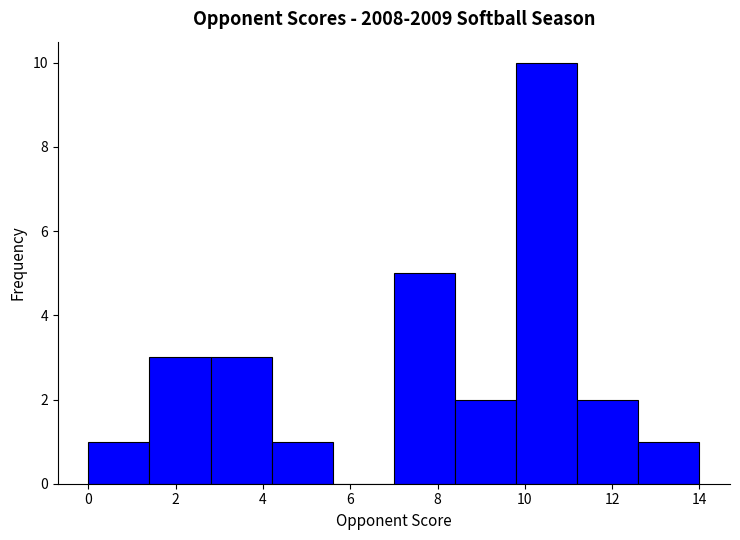

Reading left to right, transcribe this chart: for each bar, give the range it covers on the x-axis and its height. The values are not printed on the chart, so give them approximately, as read against the axis.

0.0 to 1.4: 1
1.4 to 2.8: 3
2.8 to 4.2: 3
4.2 to 5.6: 1
5.6 to 7.0: 0
7.0 to 8.4: 5
8.4 to 9.8: 2
9.8 to 11.2: 10
11.2 to 12.6: 2
12.6 to 14.0: 1